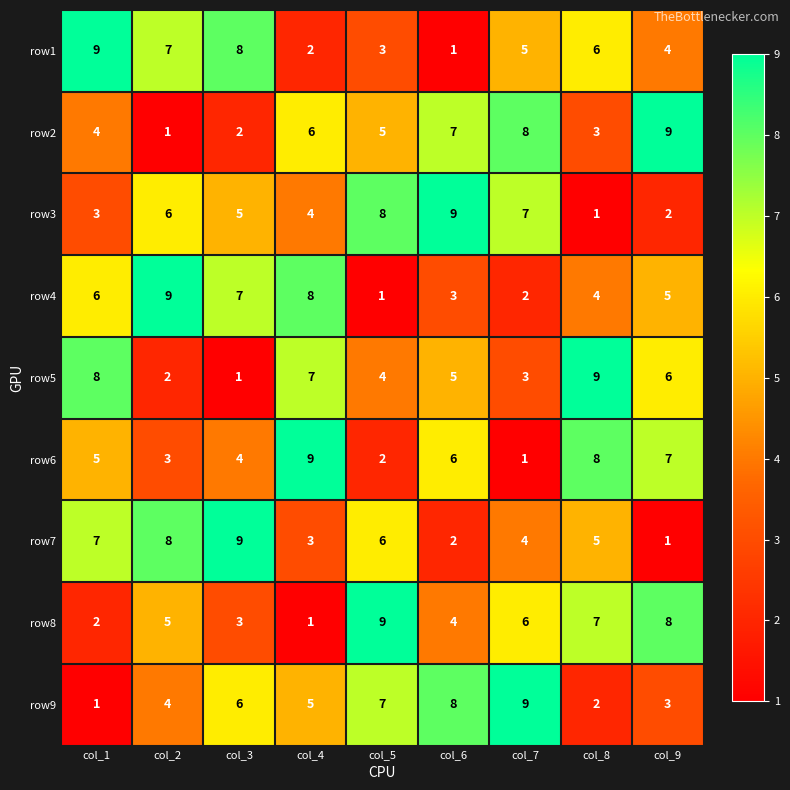

List the labels in order of row7 value, largest first.

col_3, col_2, col_1, col_5, col_8, col_7, col_4, col_6, col_9